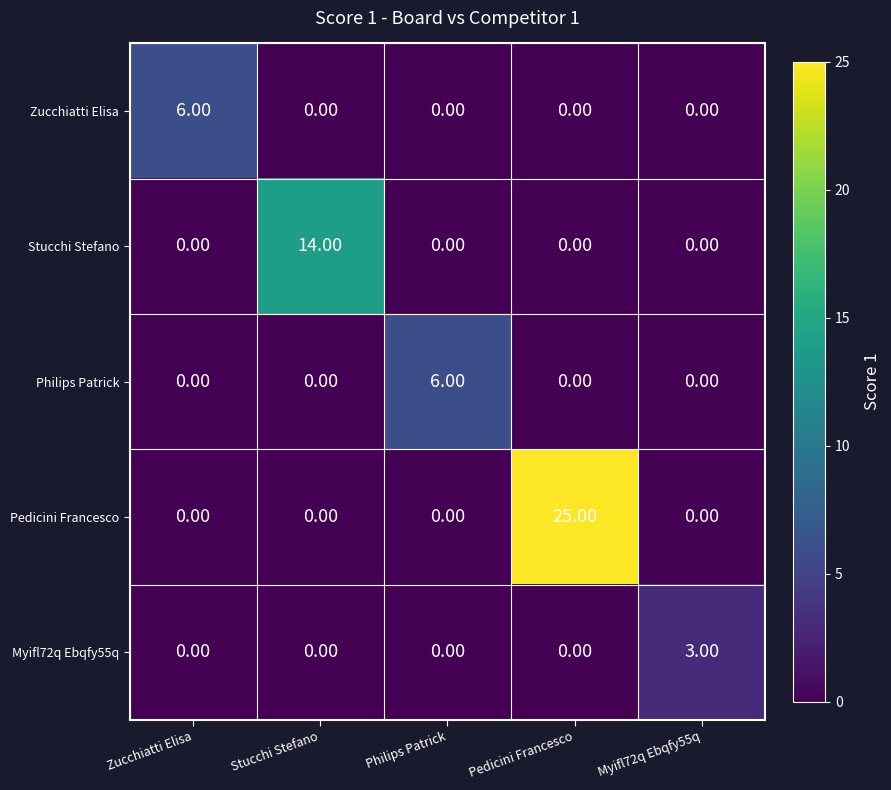

Between Zucchiatti Elisa and Philips Patrick, which is larger?

Zucchiatti Elisa